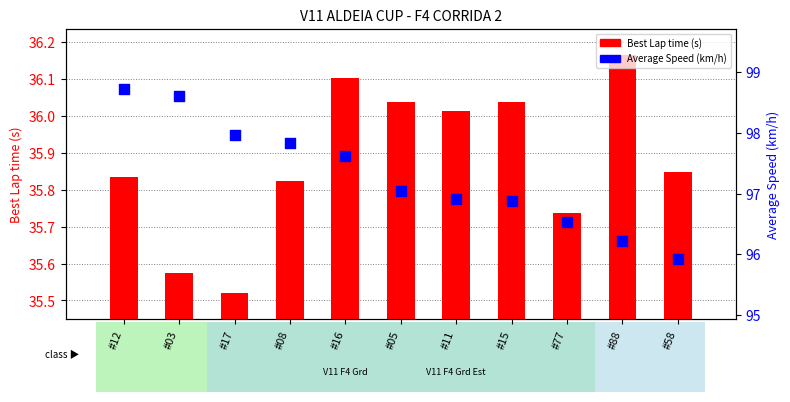

Which series has the largest total across all categories?

Average Speed